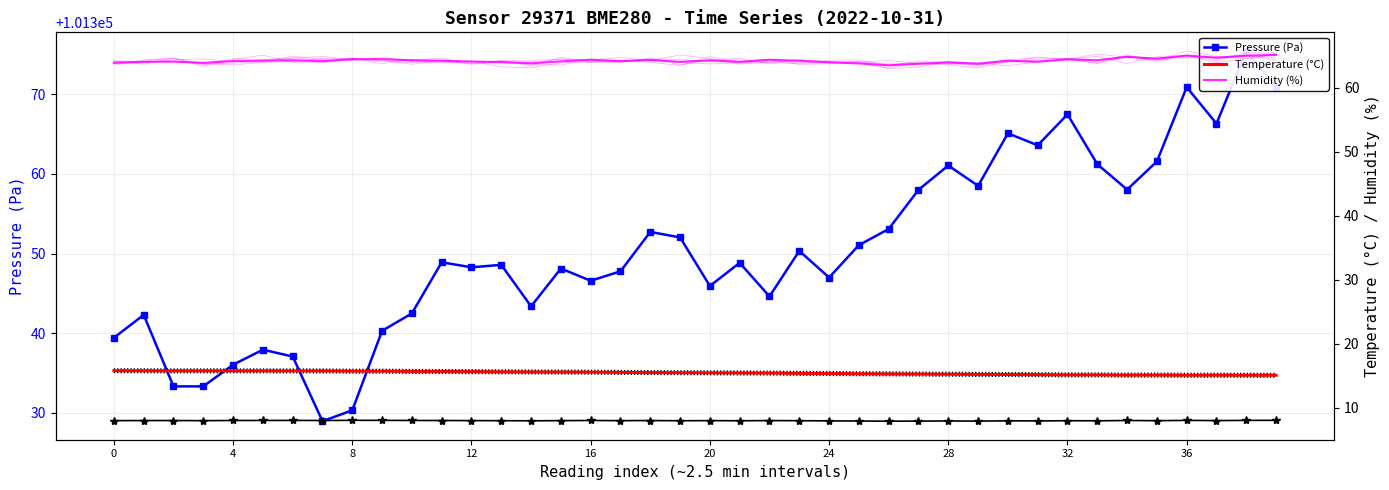

The value of Temperature (°C) at 4 is 15.8. True or false?

True